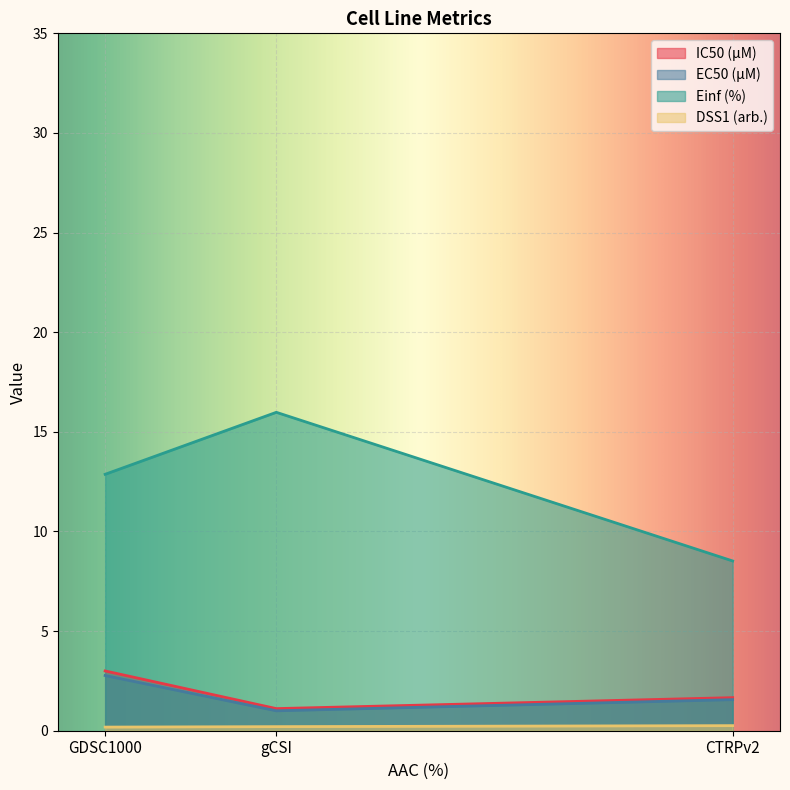

What is the greatest value displayed?

16.0